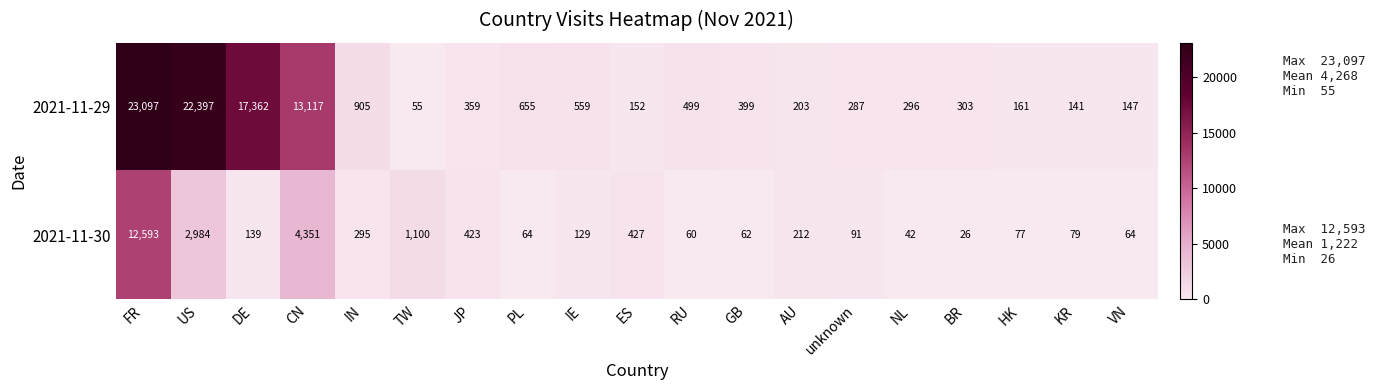

At which category is the sum across all series the highest?

FR